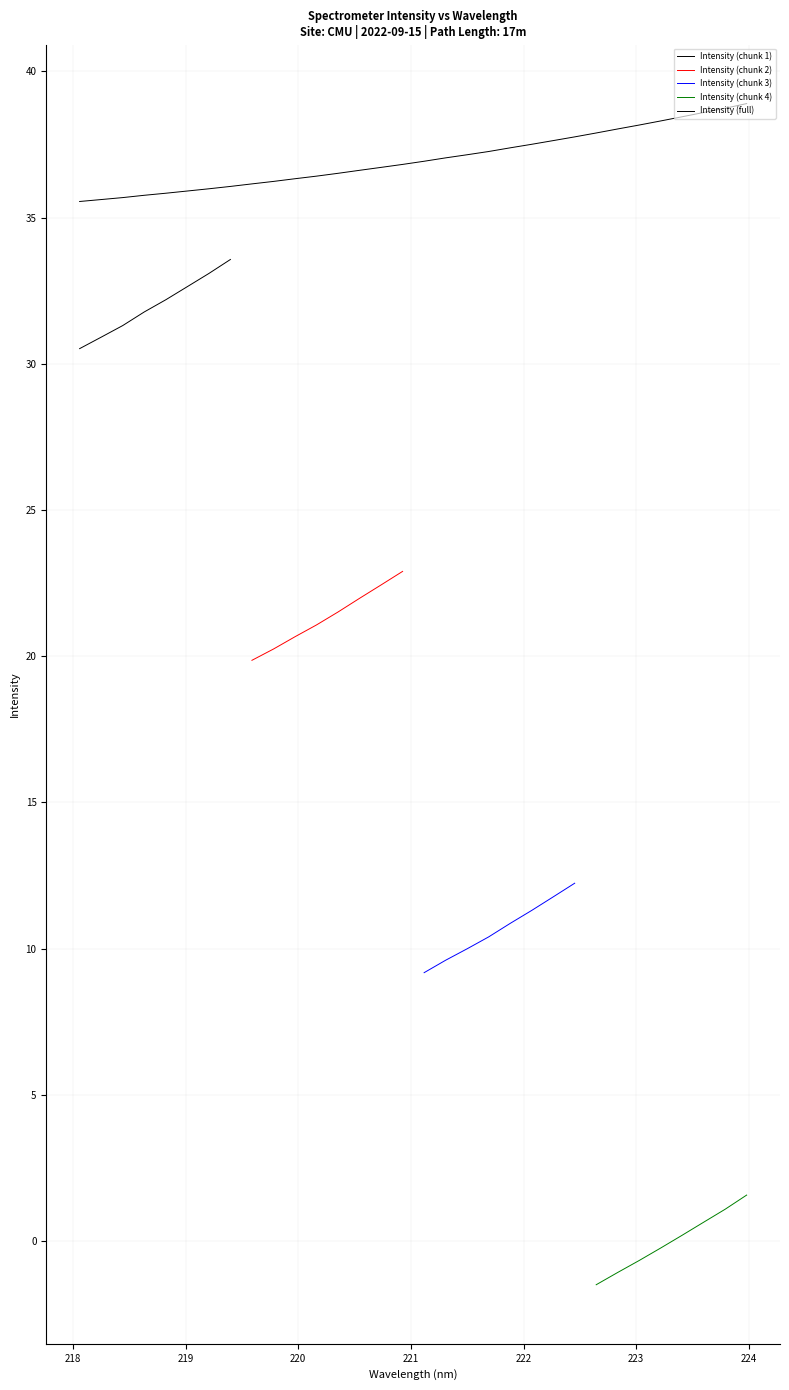

What is the approximate value at 219.3979?

36.1